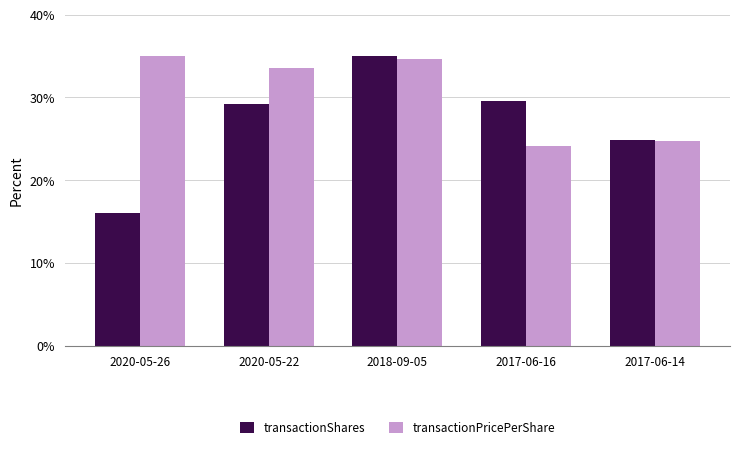

What is the sum of all transactionPricePerShare values?

152.0